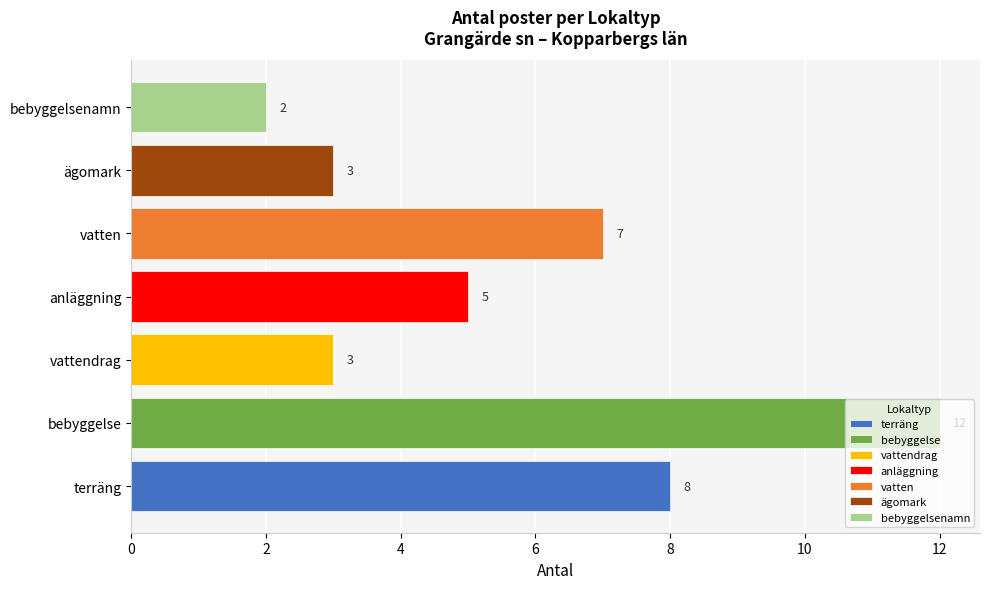

At which category does the chart reach its minimum across all series?

bebyggelsenamn